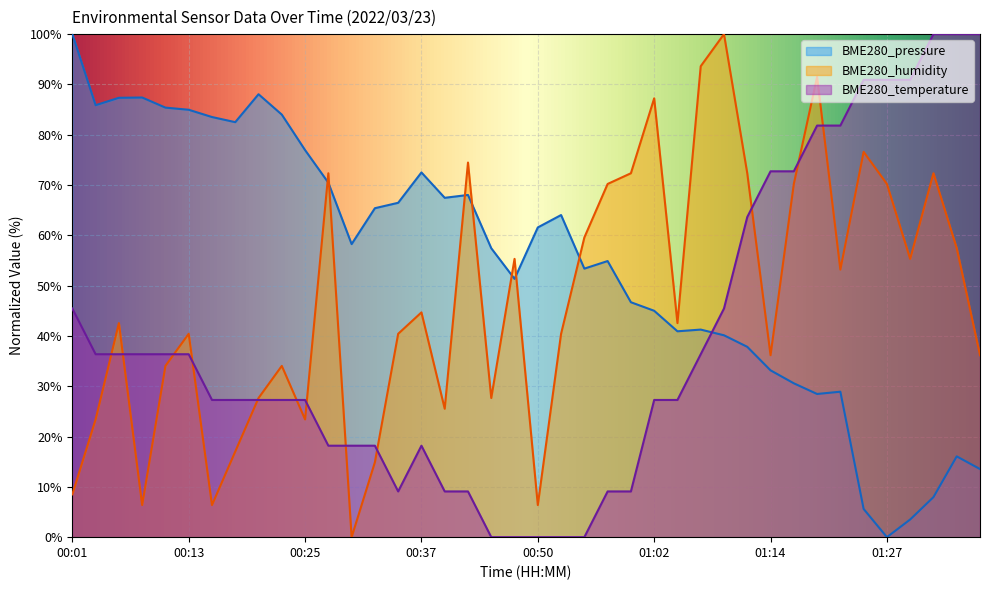

How many series are shown in this chart?

3